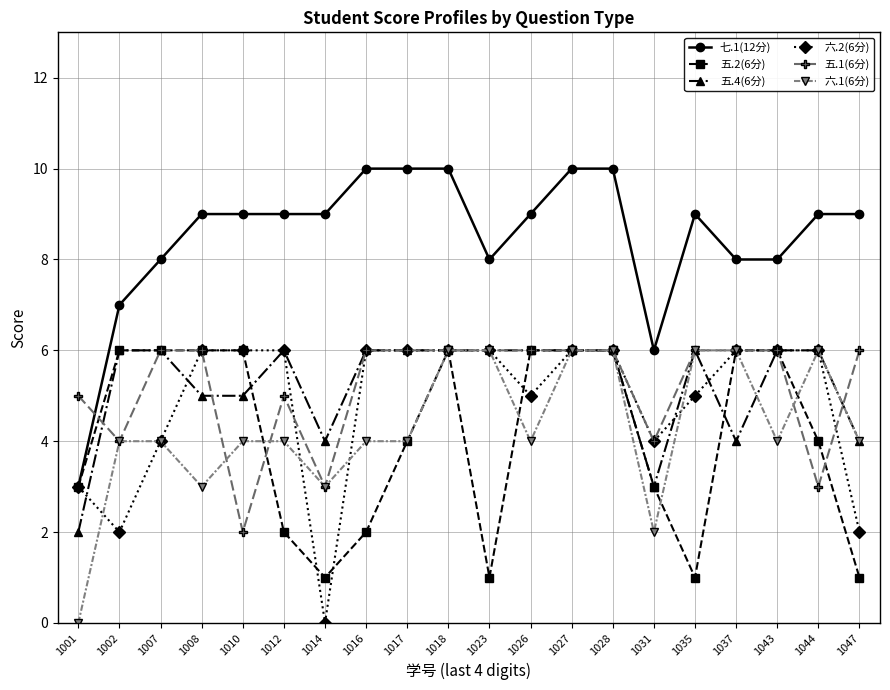

What is the sum of the 六.2(6分) values at 1002 and 1017?

8